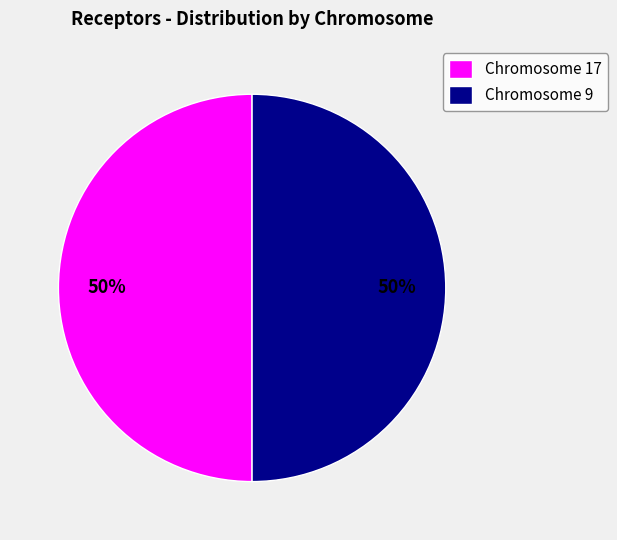

To the nearest percent, what is the combined percentage of Chromosome 9 and Chromosome 17?

100%